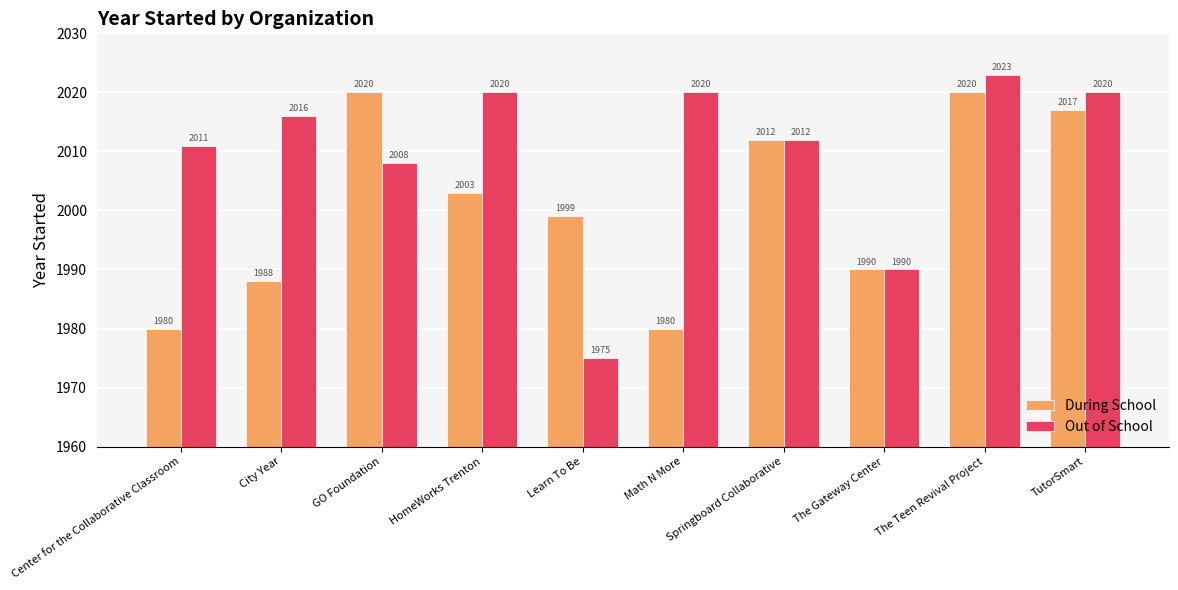

What value does the During School series have at TutorSmart, to the nearest 5?

2015